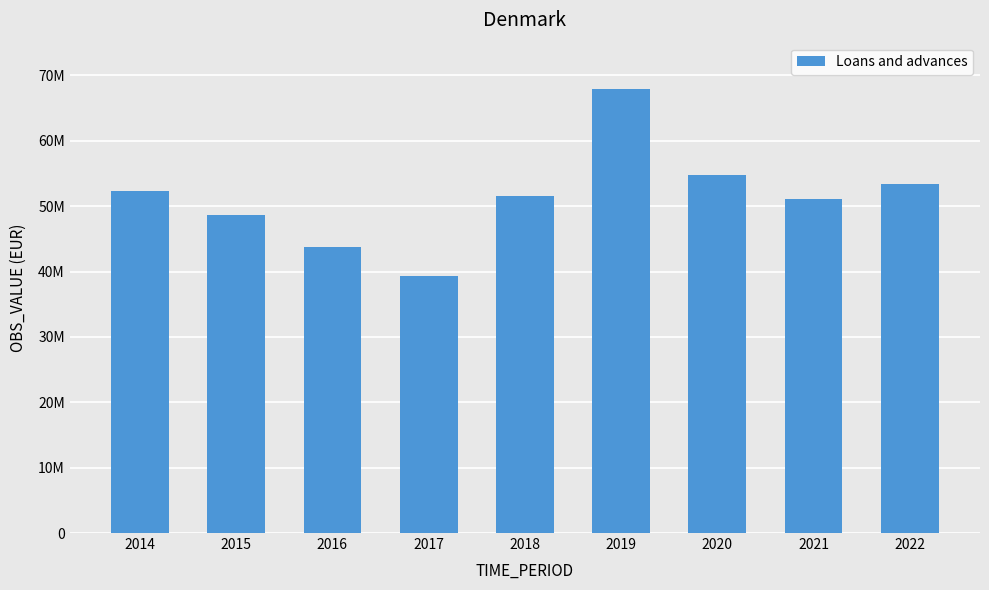

Reading right to left, what are all the values shown in this chart?

2022=53367915	2021=51035256	2020=54687234	2019=67851843	2018=51499371	2017=39255823	2016=43686224	2015=48603757	2014=52253730